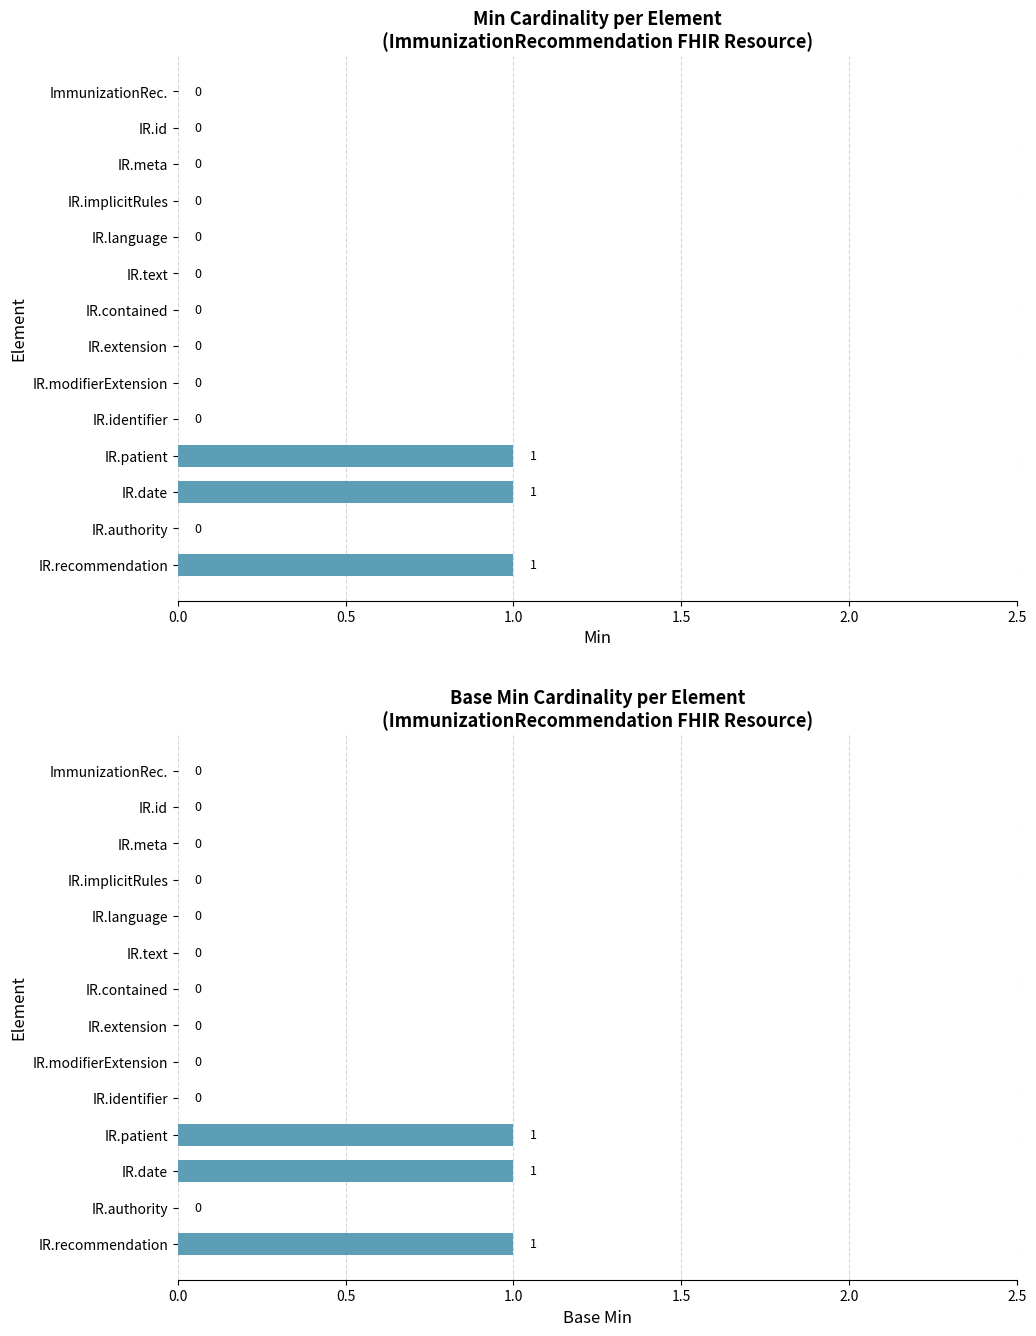

What is the approximate value of Base Min at IR.patient?

1